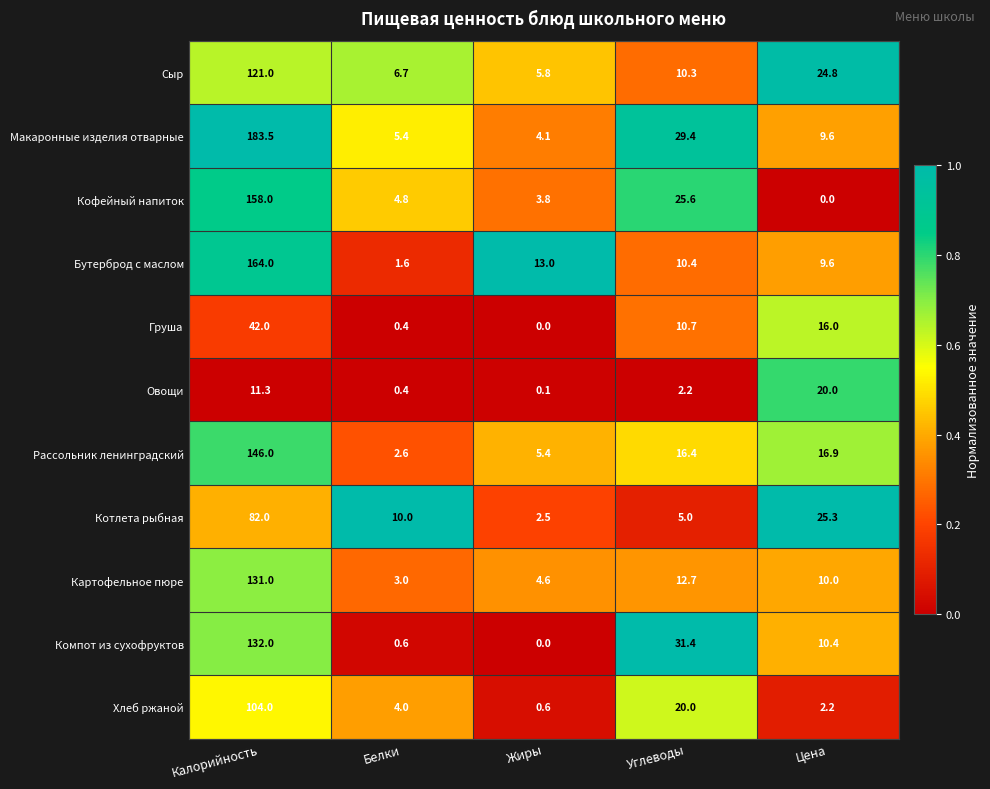

At which category does the chart reach its peak across all series?

Калорийность